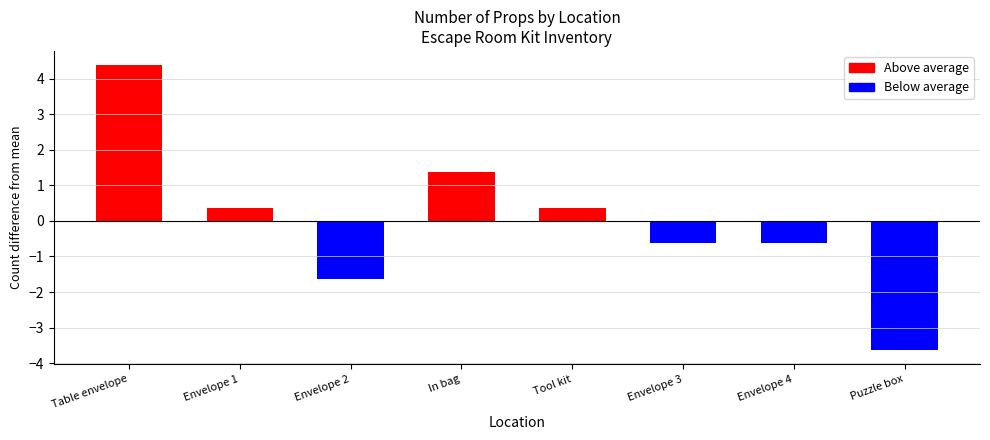

Read the value at Tool kit.

0.4